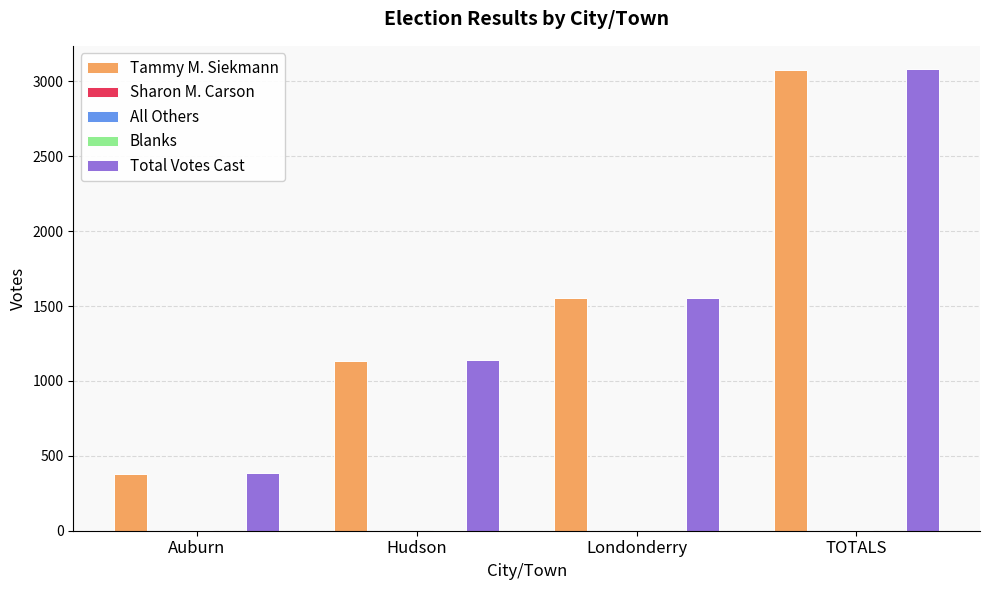

Which category has the highest value in the Tammy M. Siekmann series?

TOTALS